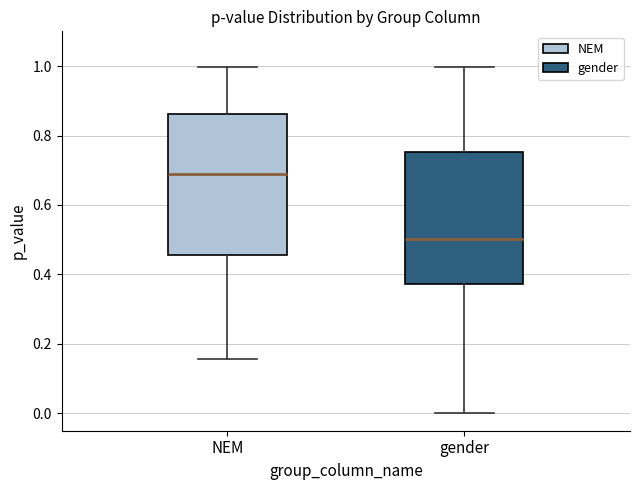

Comparing the boxes themselves (not the whiskers), which one is the tallest?

NEM